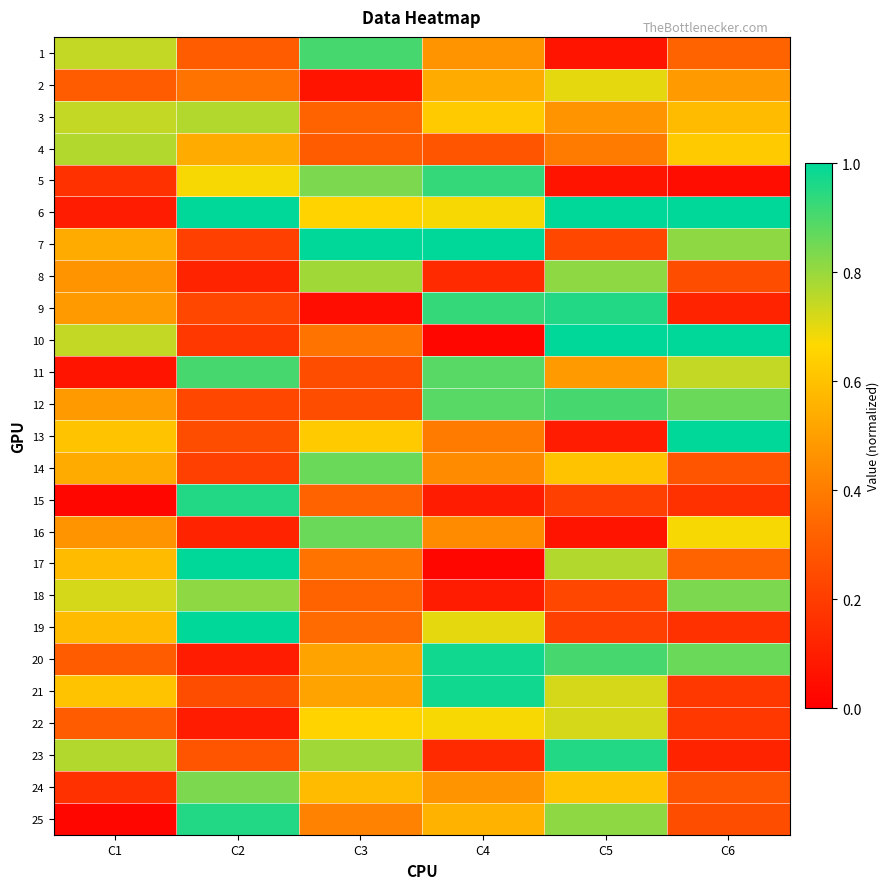

Reading left to right, extract all data points from this chart.

1: C1=0.7	C2=0.3	C3=0.9	C4=0.5	C5=0.1	C6=0.3
2: C1=0.3	C2=0.4	C3=0.1	C4=0.5	C5=0.7	C6=0.5
3: C1=0.7	C2=0.8	C3=0.3	C4=0.6	C5=0.5	C6=0.6
4: C1=0.8	C2=0.5	C3=0.3	C4=0.3	C5=0.4	C6=0.6
5: C1=0.2	C2=0.7	C3=0.8	C4=0.9	C5=0.1	C6=0.0
6: C1=0.1	C2=1.0	C3=0.7	C4=0.7	C5=1.0	C6=1.0
7: C1=0.5	C2=0.2	C3=1.0	C4=1.0	C5=0.2	C6=0.8
8: C1=0.5	C2=0.1	C3=0.8	C4=0.1	C5=0.8	C6=0.3
9: C1=0.5	C2=0.2	C3=0.0	C4=0.9	C5=1.0	C6=0.1
10: C1=0.7	C2=0.2	C3=0.4	C4=0.0	C5=1.0	C6=1.0
11: C1=0.1	C2=0.9	C3=0.3	C4=0.9	C5=0.5	C6=0.7
12: C1=0.5	C2=0.2	C3=0.3	C4=0.9	C5=0.9	C6=0.9
13: C1=0.6	C2=0.3	C3=0.6	C4=0.4	C5=0.1	C6=1.0
14: C1=0.5	C2=0.2	C3=0.9	C4=0.4	C5=0.6	C6=0.3
15: C1=0.0	C2=1.0	C3=0.3	C4=0.1	C5=0.2	C6=0.2
16: C1=0.5	C2=0.1	C3=0.9	C4=0.4	C5=0.1	C6=0.7
17: C1=0.6	C2=1.0	C3=0.4	C4=0.0	C5=0.8	C6=0.3
18: C1=0.7	C2=0.8	C3=0.3	C4=0.1	C5=0.2	C6=0.8
19: C1=0.6	C2=1.0	C3=0.3	C4=0.7	C5=0.2	C6=0.2
20: C1=0.3	C2=0.1	C3=0.5	C4=1.0	C5=0.9	C6=0.9
21: C1=0.6	C2=0.3	C3=0.5	C4=1.0	C5=0.7	C6=0.2
22: C1=0.3	C2=0.1	C3=0.7	C4=0.7	C5=0.7	C6=0.2
23: C1=0.8	C2=0.3	C3=0.8	C4=0.1	C5=1.0	C6=0.1
24: C1=0.2	C2=0.8	C3=0.6	C4=0.5	C5=0.6	C6=0.3
25: C1=0.0	C2=1.0	C3=0.4	C4=0.6	C5=0.8	C6=0.3